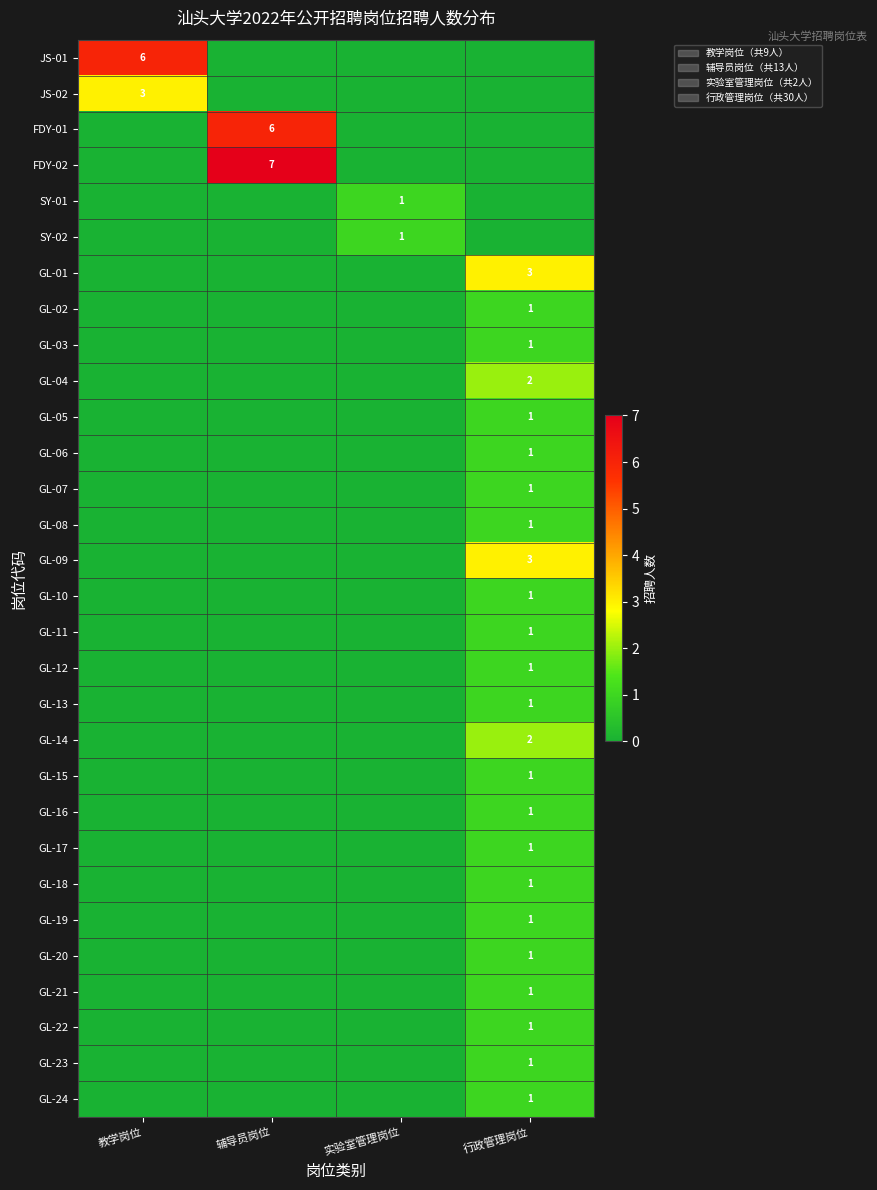

Which has a higher value, 辅导员岗位 or 行政管理岗位?

辅导员岗位